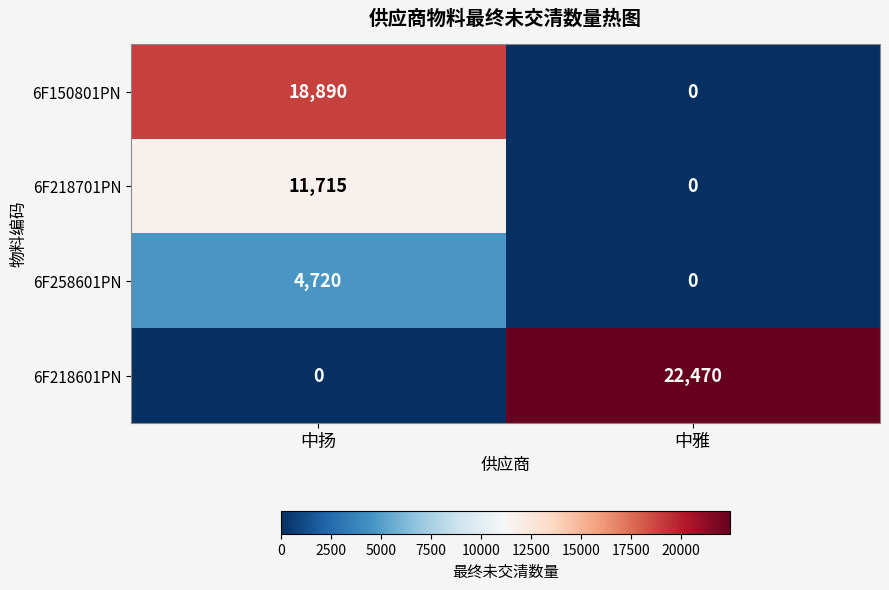

Reading left to right, transcribe all the data shown in this chart.

6F150801PN: 中扬=18890	中雅=0
6F218701PN: 中扬=11715	中雅=0
6F258601PN: 中扬=4720	中雅=0
6F218601PN: 中扬=0	中雅=22470